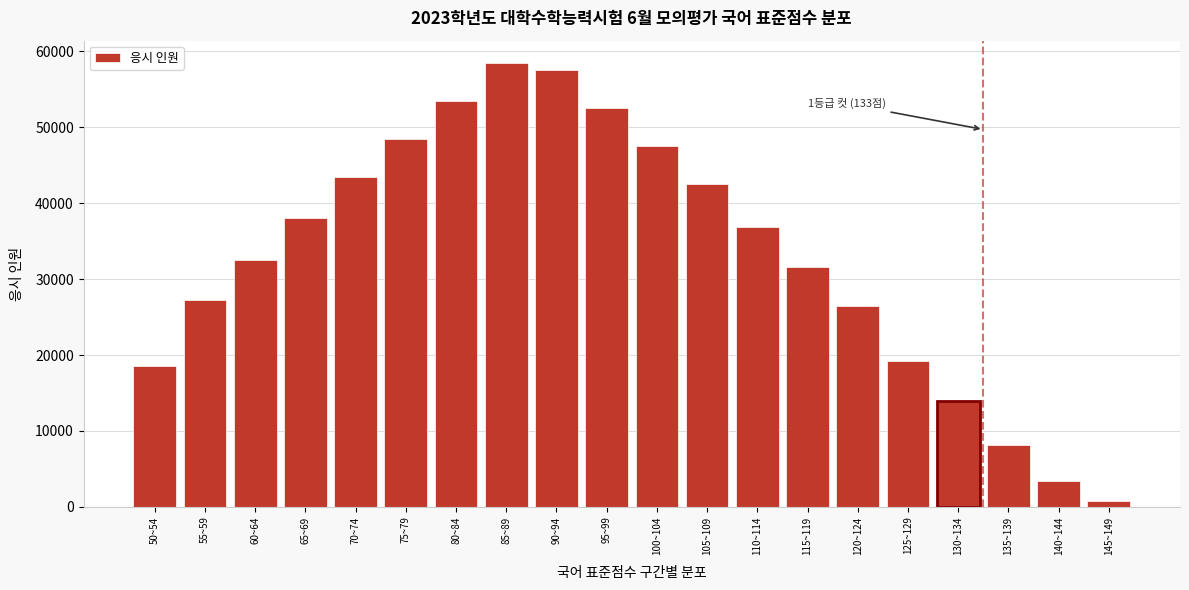

Reading left to right, transcribe all the data shown in this chart.

18500	27300	32500	38000	43500	48500	53500	58500	57500	52500	47500	42500	36851	31614	26415	19184	13897	8120	3416	751